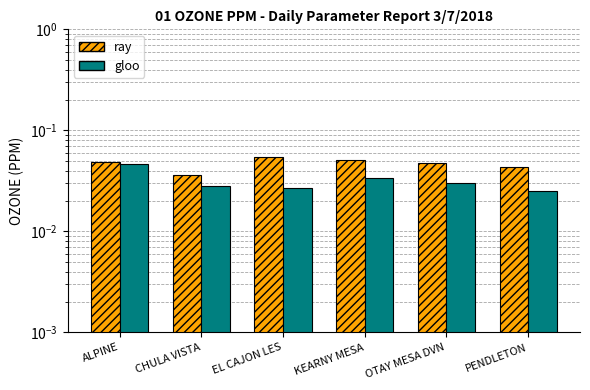

Is the value of ray at EL CAJON LES greater than the value of gloo at KEARNY MESA?

Yes